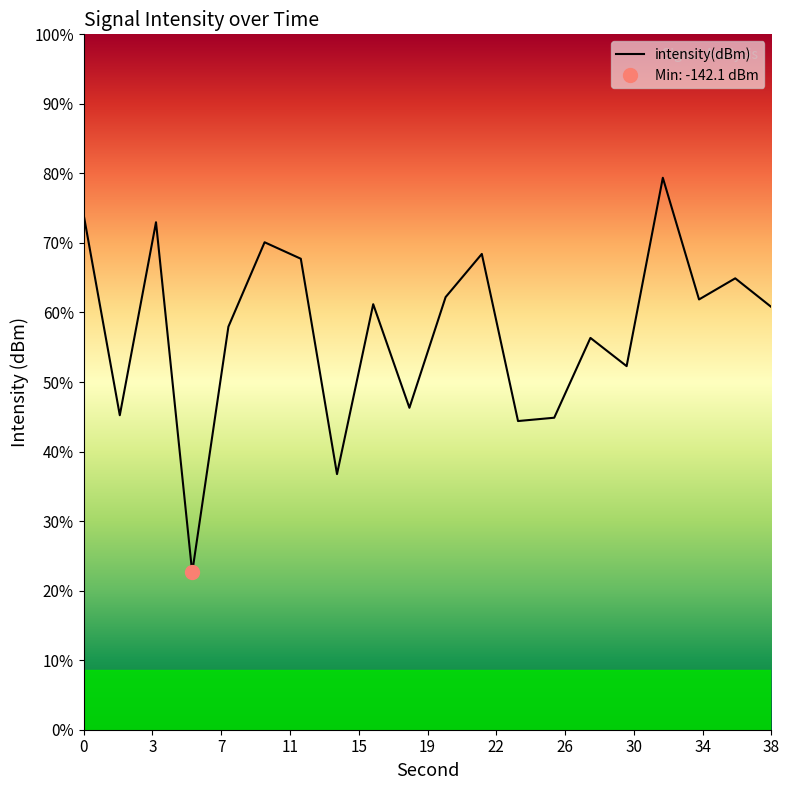

Is it true that the value at 11 is -126.1?

True